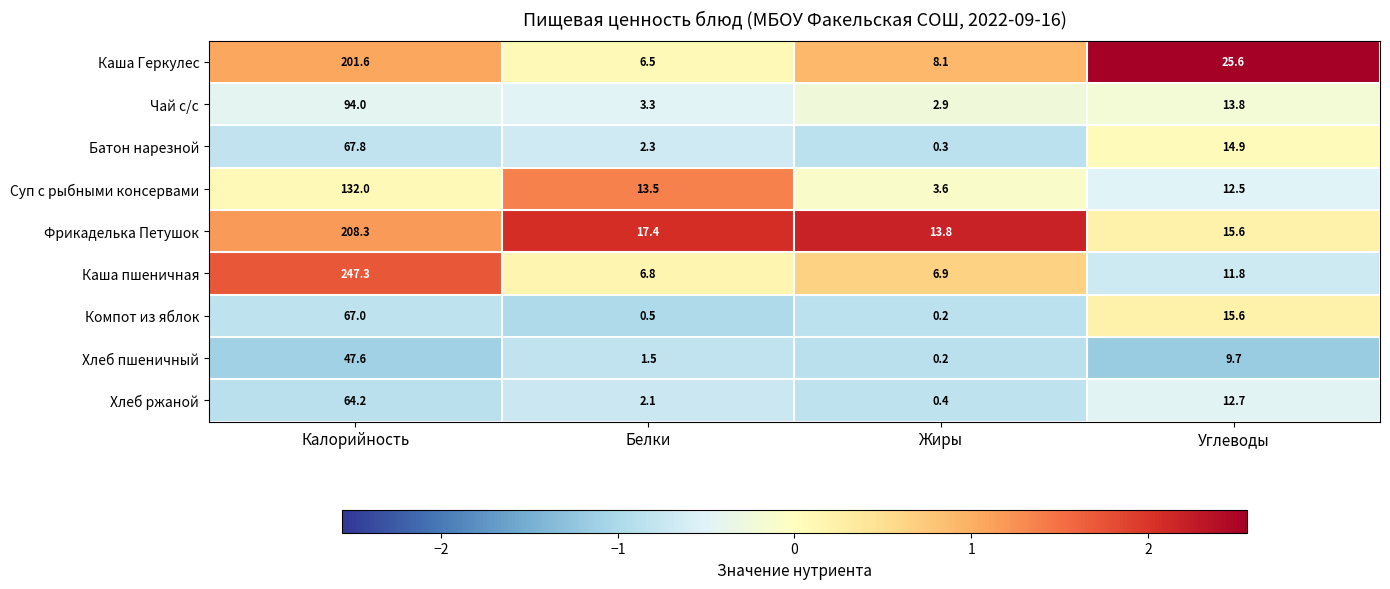

What is the difference between the Хлеб ржаной values at Белки and Жиры?

1.7